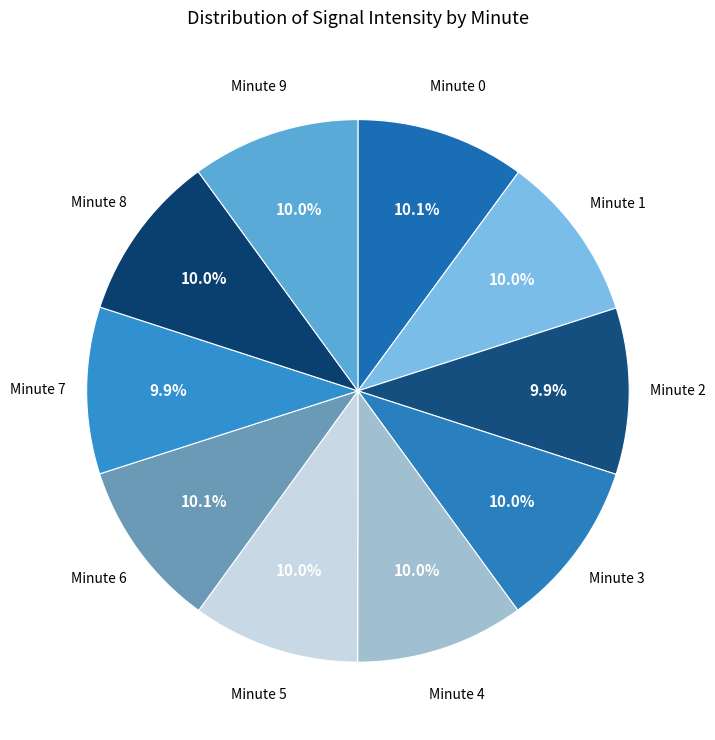

Approximately how many times larger is the value at Minute 7 compared to Minute 0?

1.0